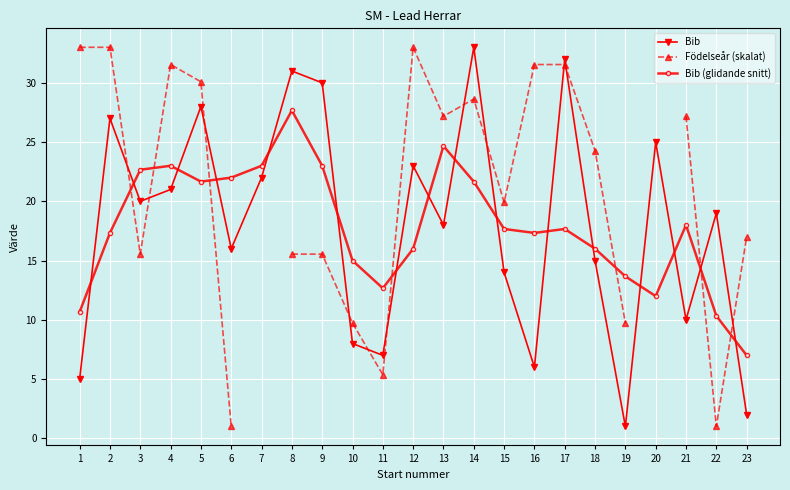

What is the difference between the Bib (glidande snitt) values at 12 and 5?

5.7